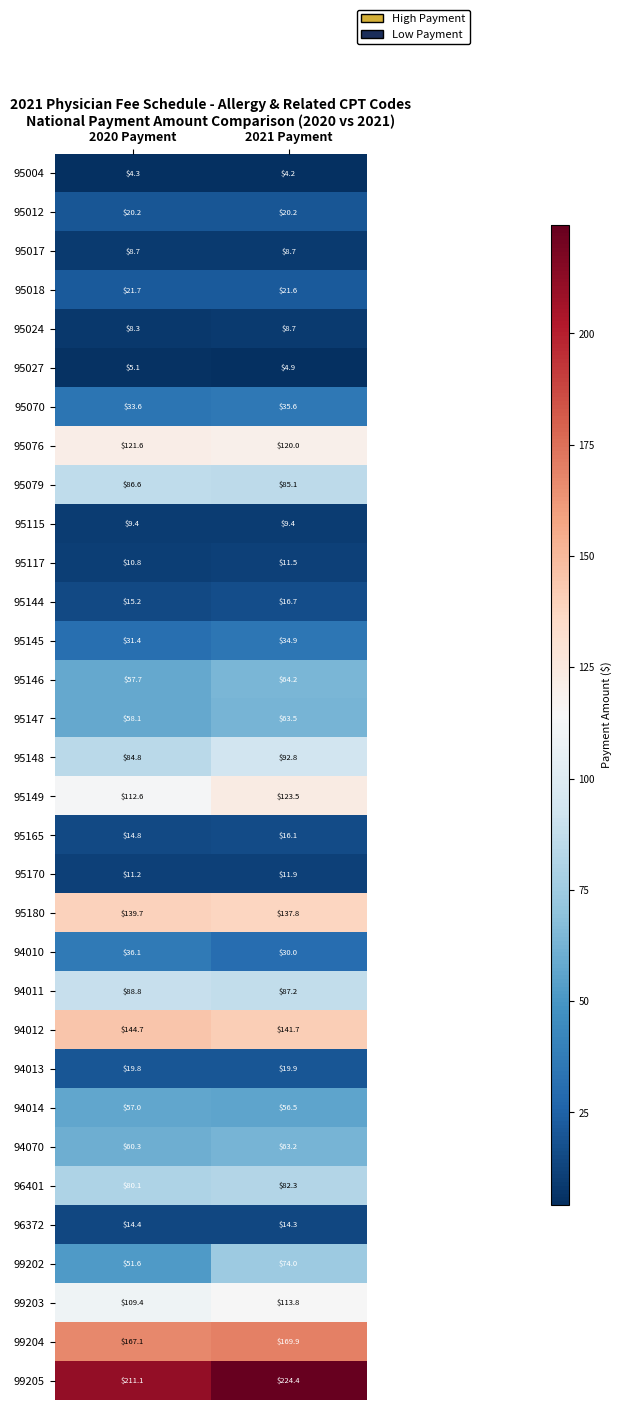

True or false: 95146 has a value of 82.1 at 2020 Payment.

False